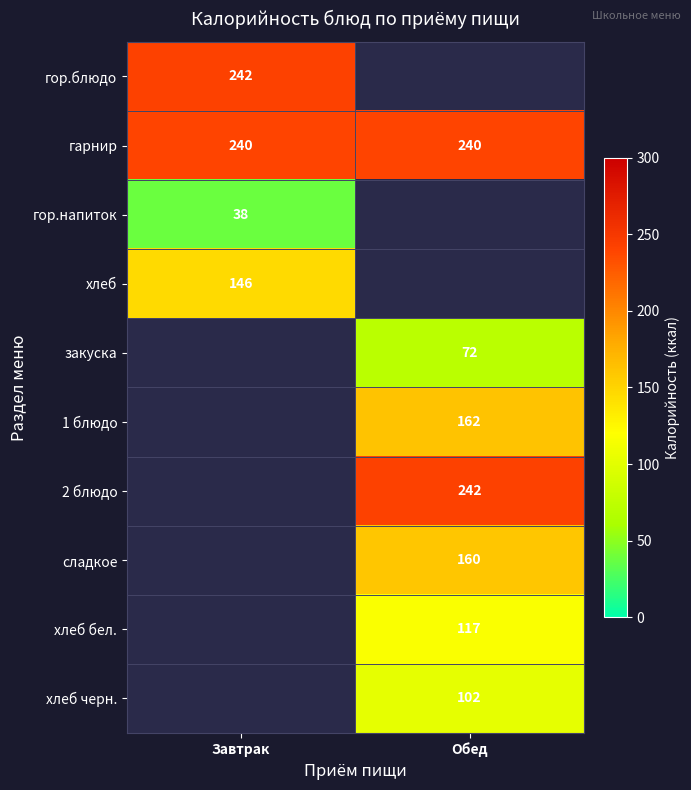

True or false: гор.напиток has a value of 38 at Завтрак.

True